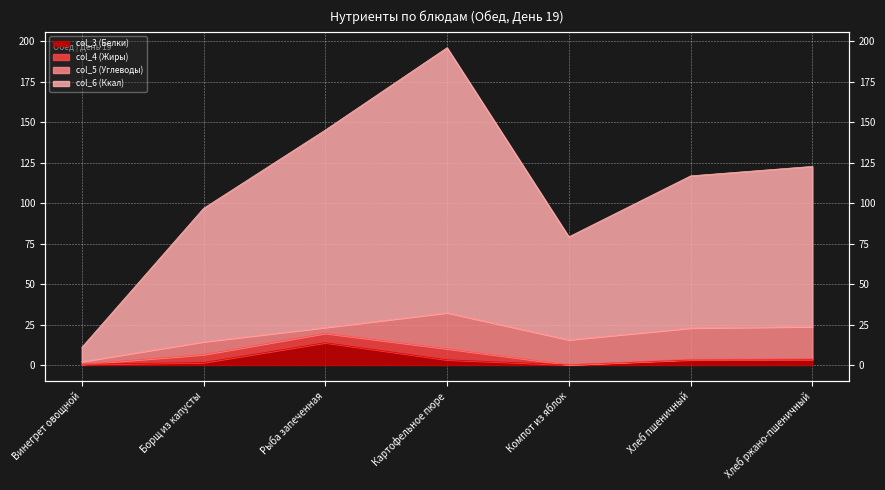

At which label does col_6 (Ккал) first exceed 116?

Рыба запеченная